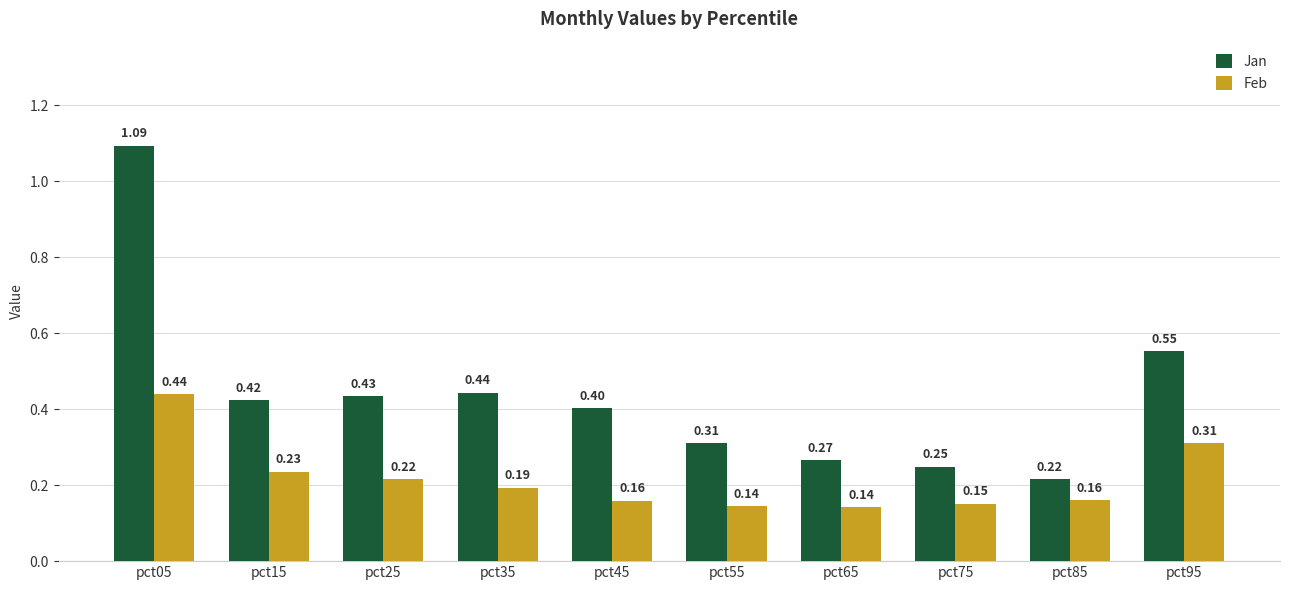

Is it true that Jan equals 0.3 at pct85?

False